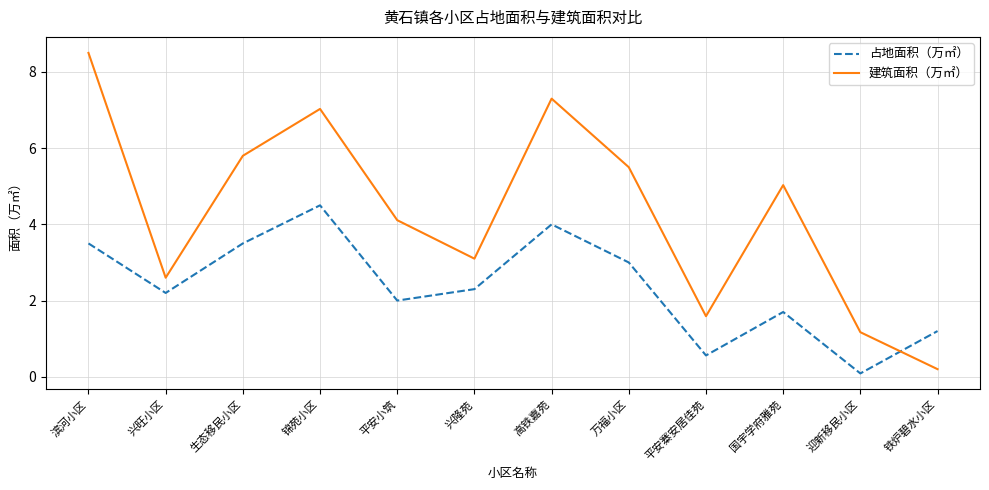

Between which two adjacent categories do 建筑面积（万㎡） and 占地面积（万㎡） first intersect?

迎新移民小区 and 铁炉碧水小区